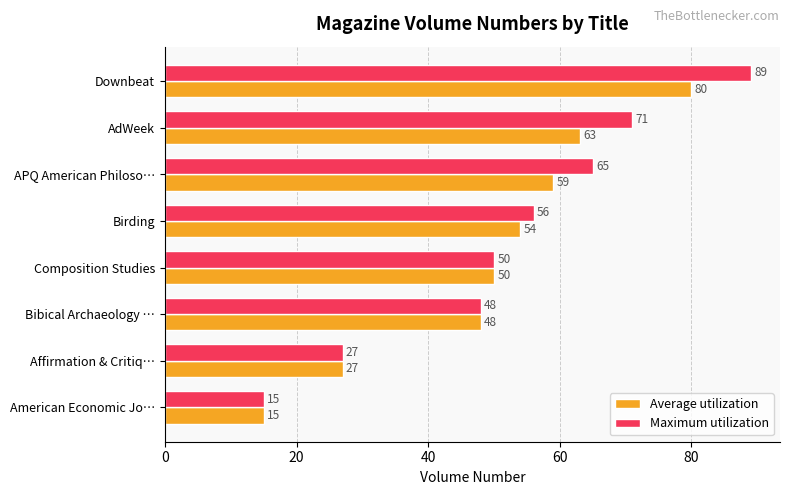

At which label does Average utilization reach its minimum?

American Economic Jo…